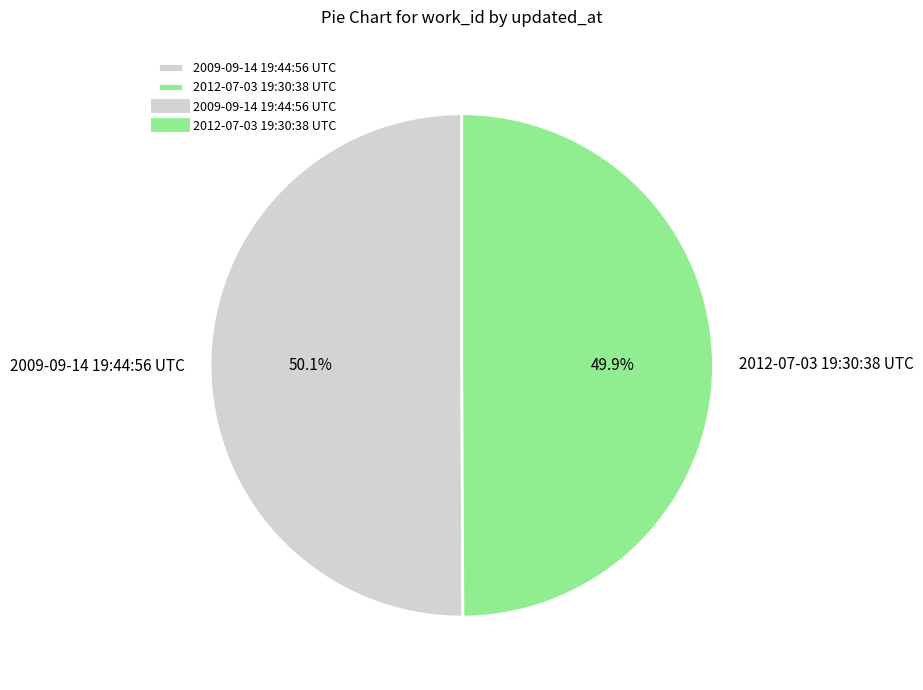

Approximately how many times larger is the value at 2012-07-03 19:30:38 UTC compared to 2009-09-14 19:44:56 UTC?

1.0